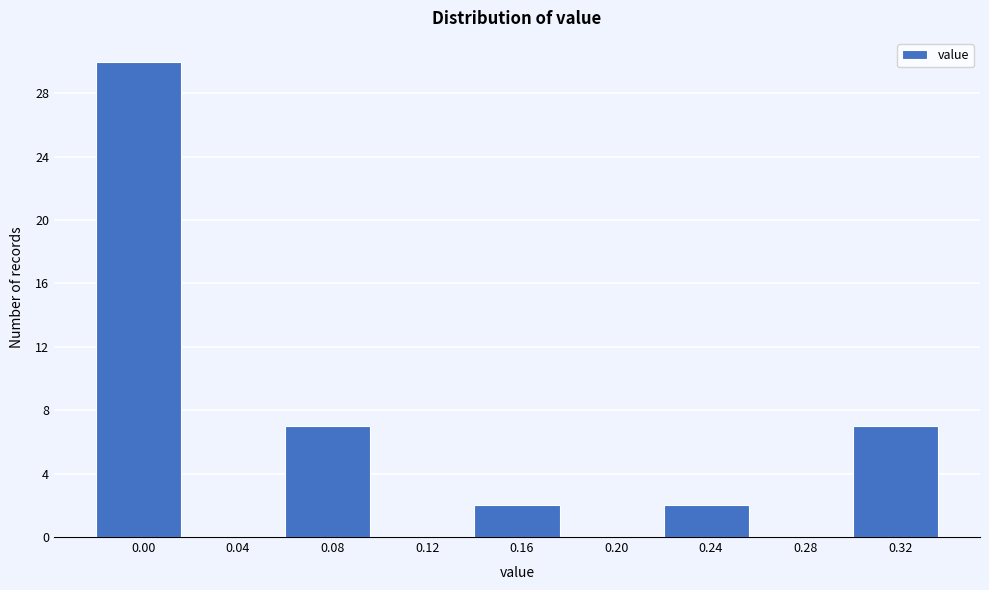

Reading left to right, extract all data points from this chart.

0.00=30	0.04=0	0.08=7	0.12=0	0.16=2	0.20=0	0.24=2	0.28=0	0.32=7